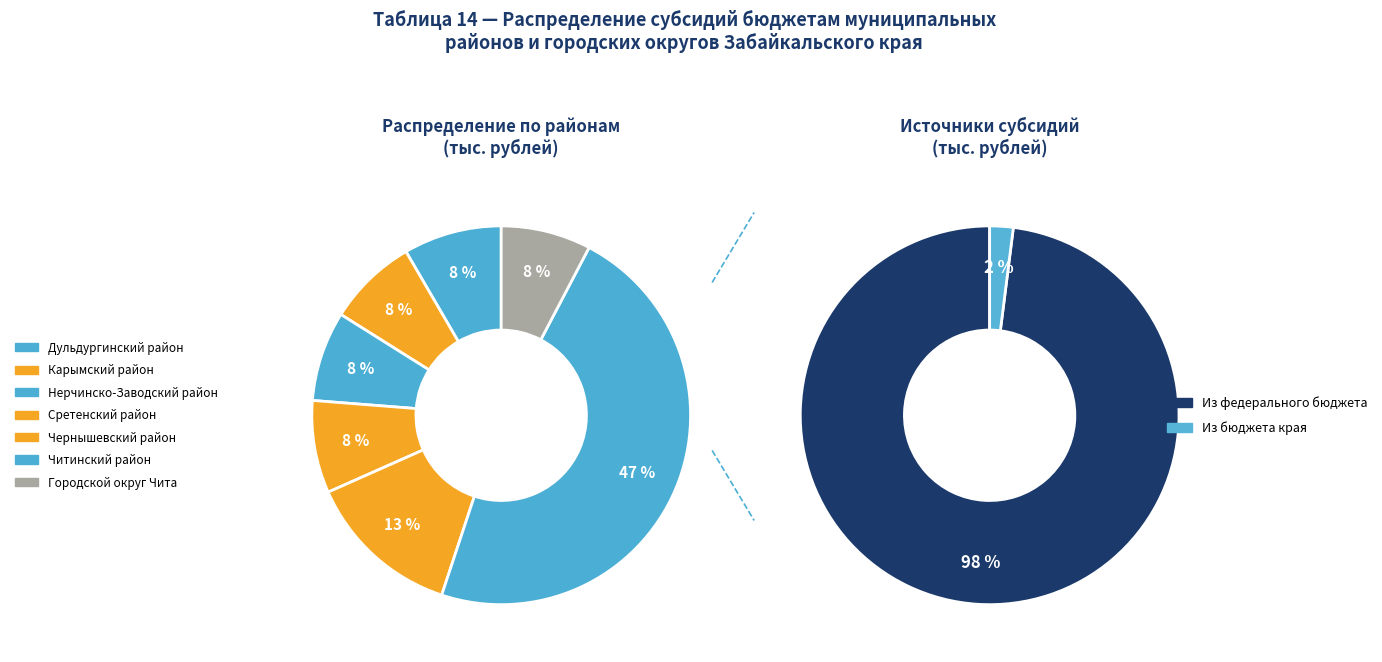

To the nearest percent, what is the combined percentage of Чернышевский район and Карымский район?

21%